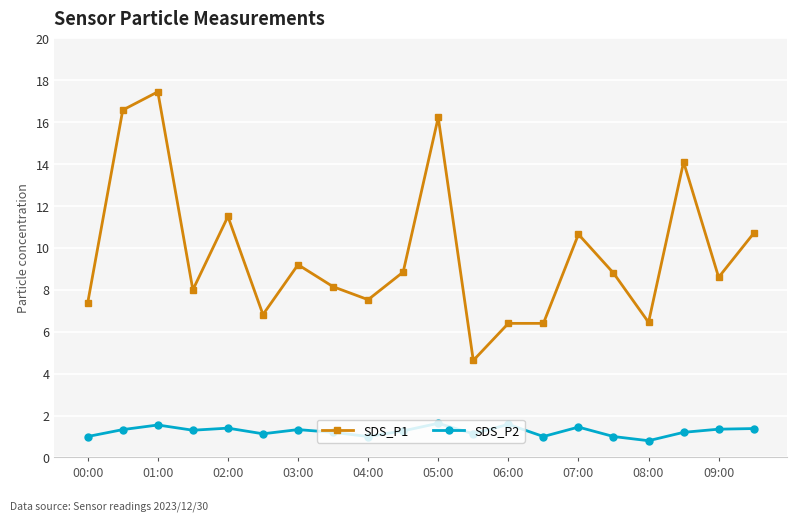

What are all the series names shown in the legend?

SDS_P1, SDS_P2